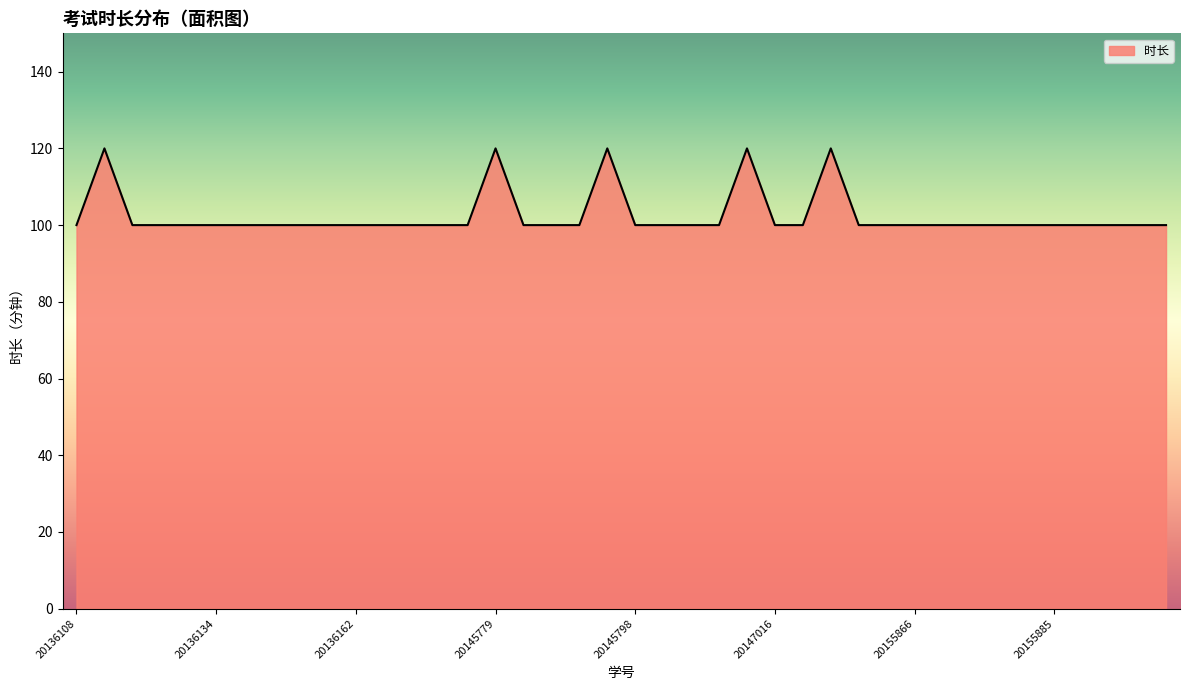

What is the difference between the maximum and minimum values?

20